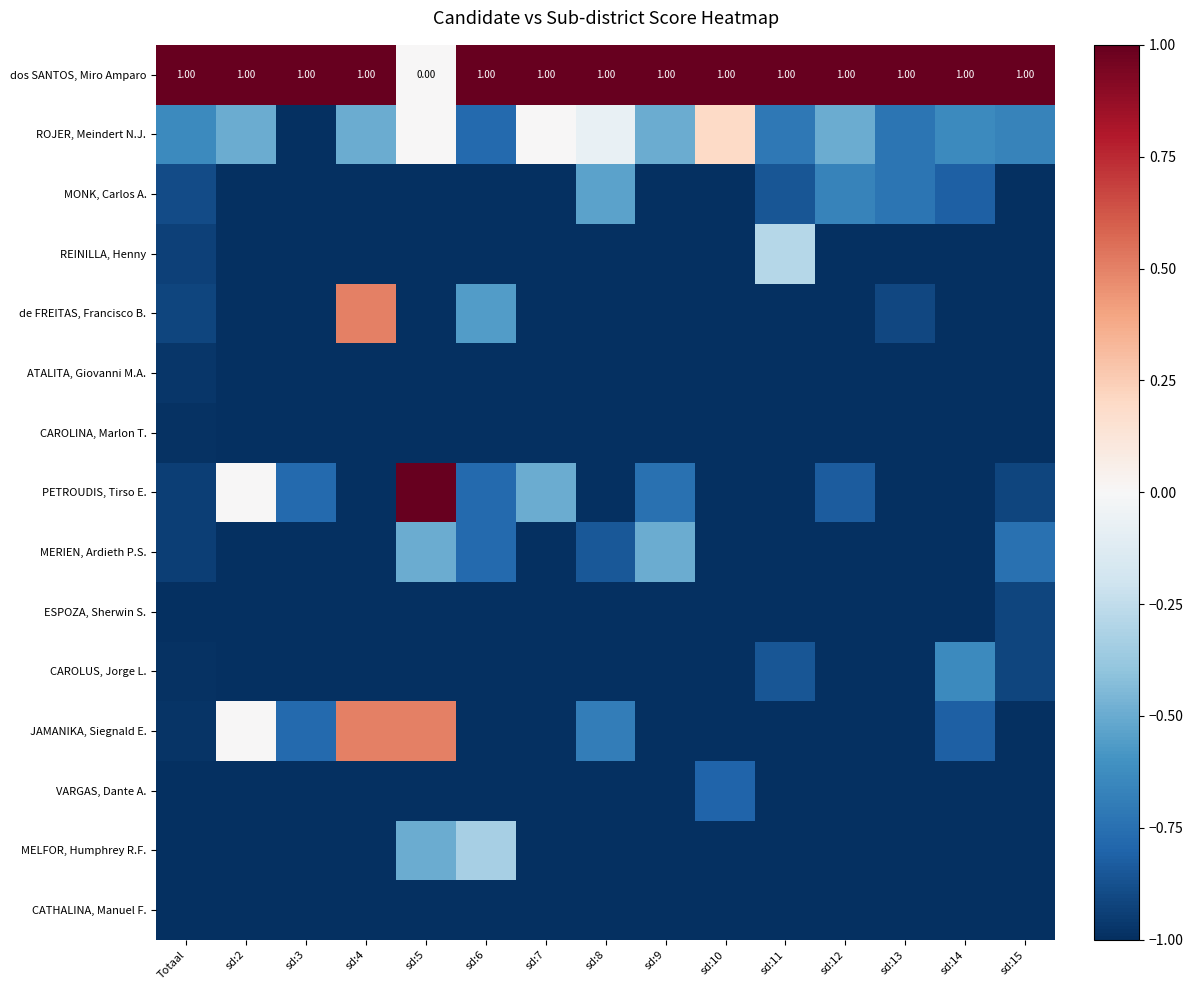

What is the total value across all series at sd:13?

-12.4